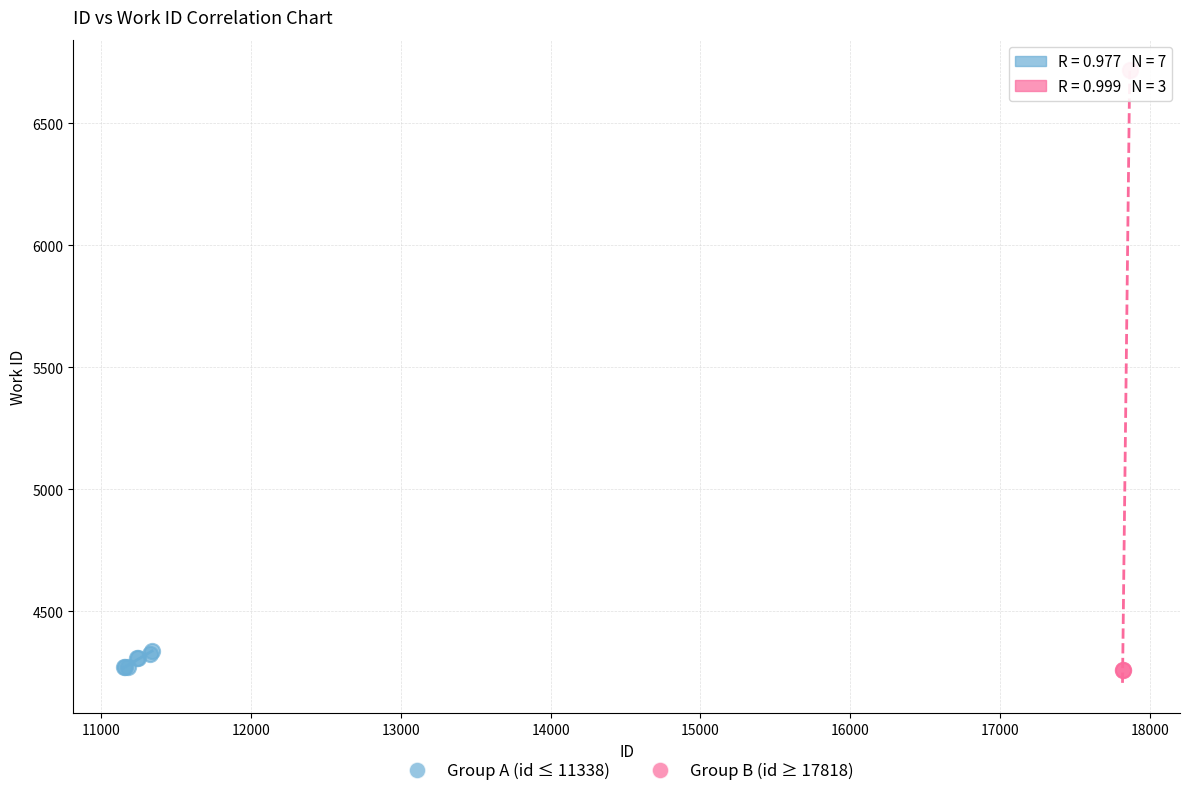

Which series reaches the maximum Y coordinate?

Group B (id ≥ 17818)